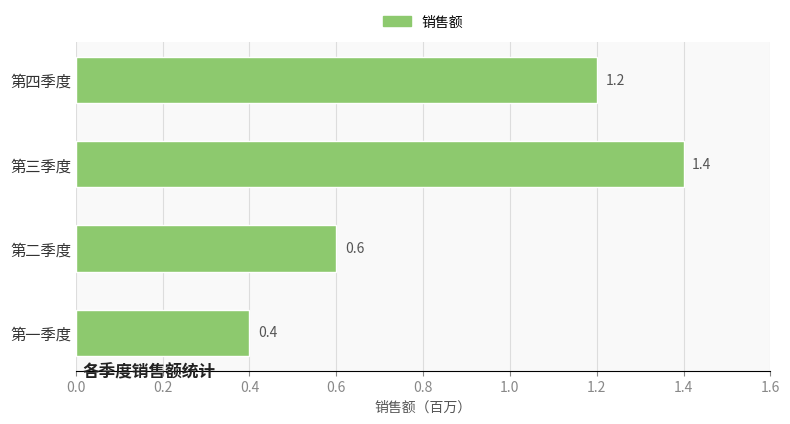

Reading bottom to top, extract all data points from this chart.

0.4	0.6	1.4	1.2